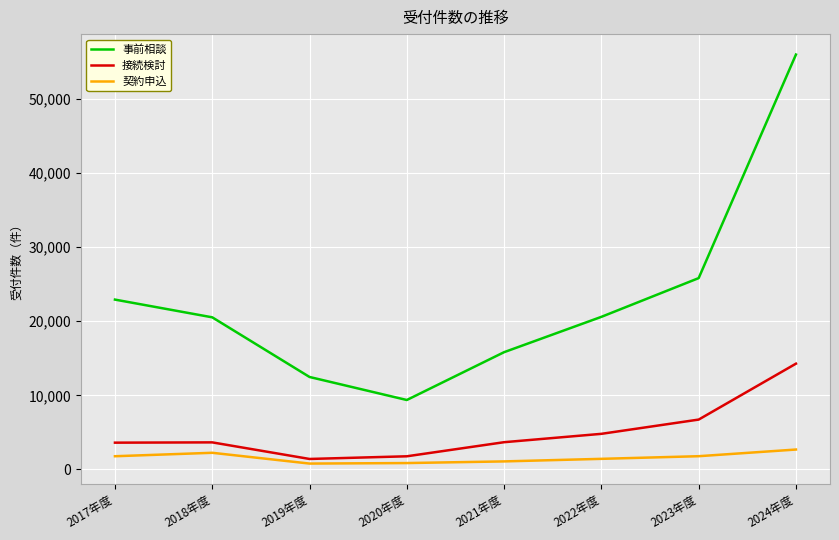

Which series has the largest total across all categories?

事前相談